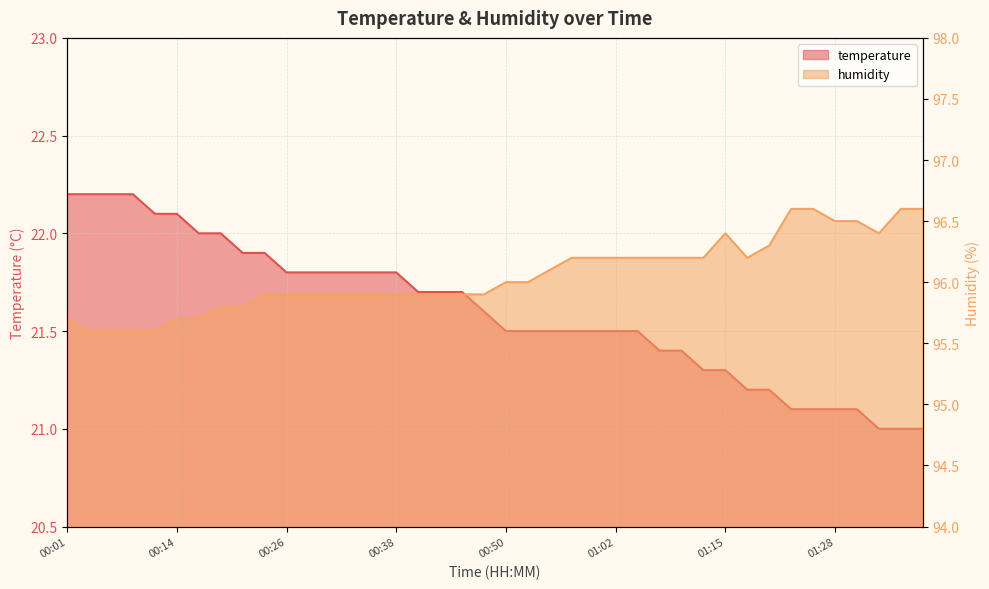

Does the chart display data point markers on the line(s)?

No